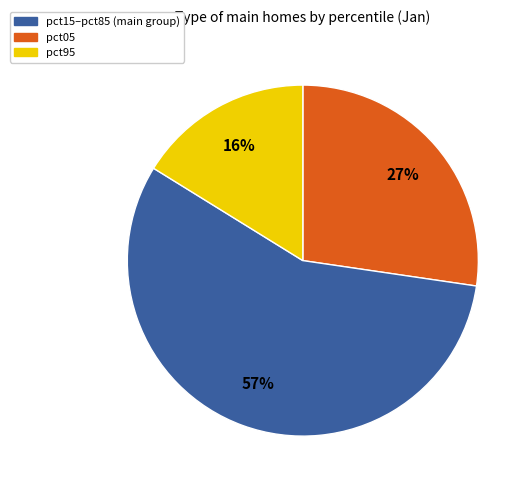

To the nearest percent, what is the average slice percentage?

33%